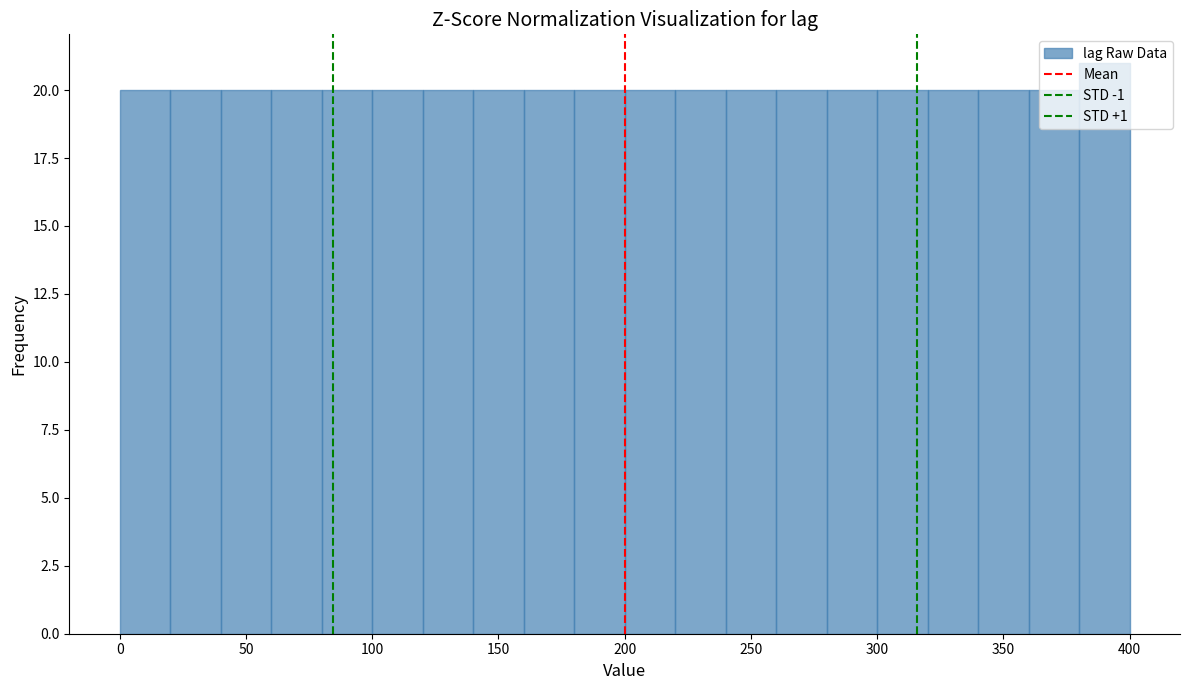

Which range on the x-axis has the tallest bar?

380 to 400